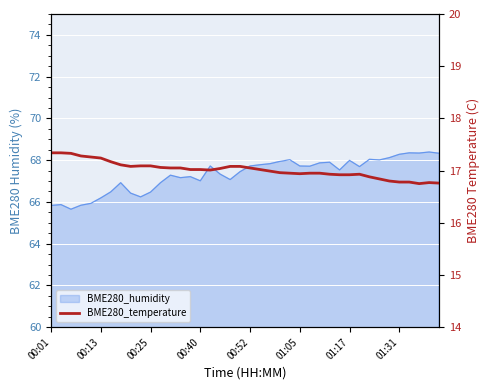

What is the smallest value displayed?

16.8